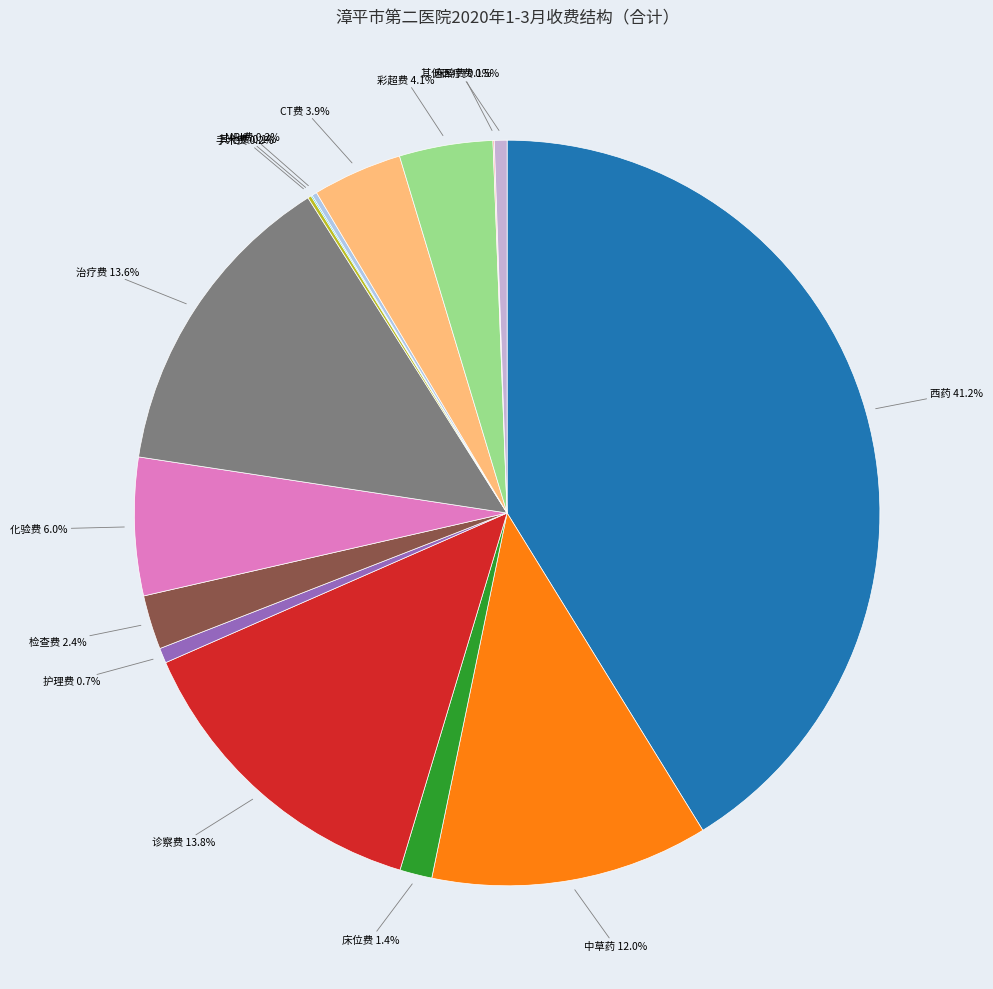

Between 化验费 and 检查费, which is larger?

化验费